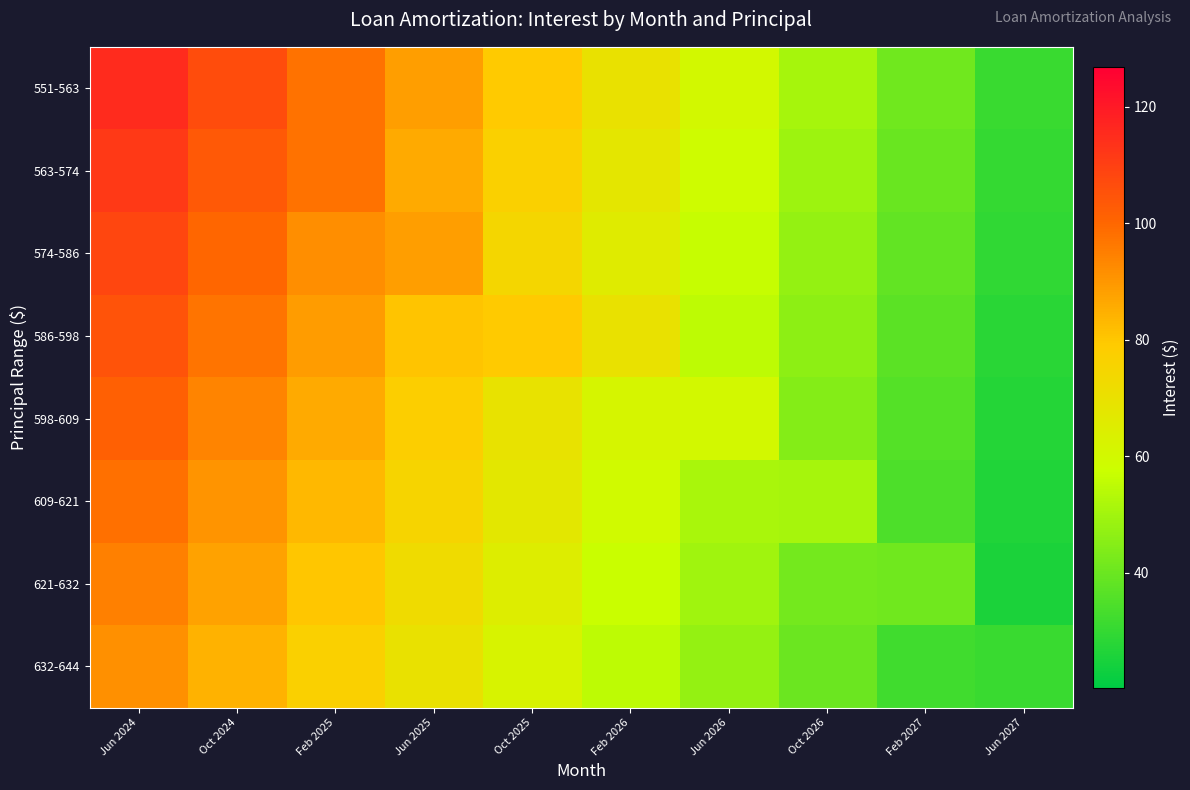

Which series has the largest range (max minus min)?

551-563